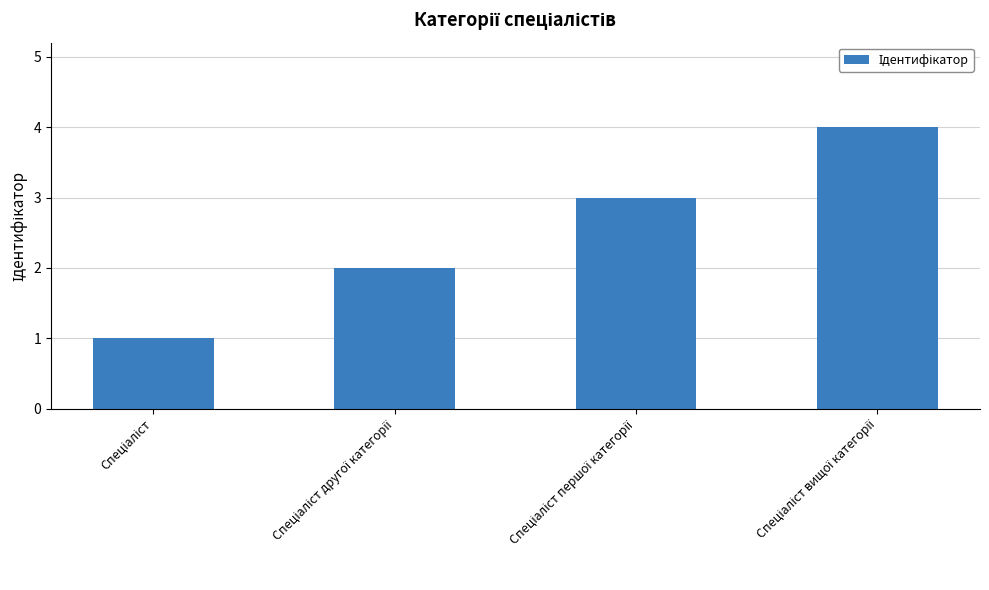

What is the sum of all values?

10